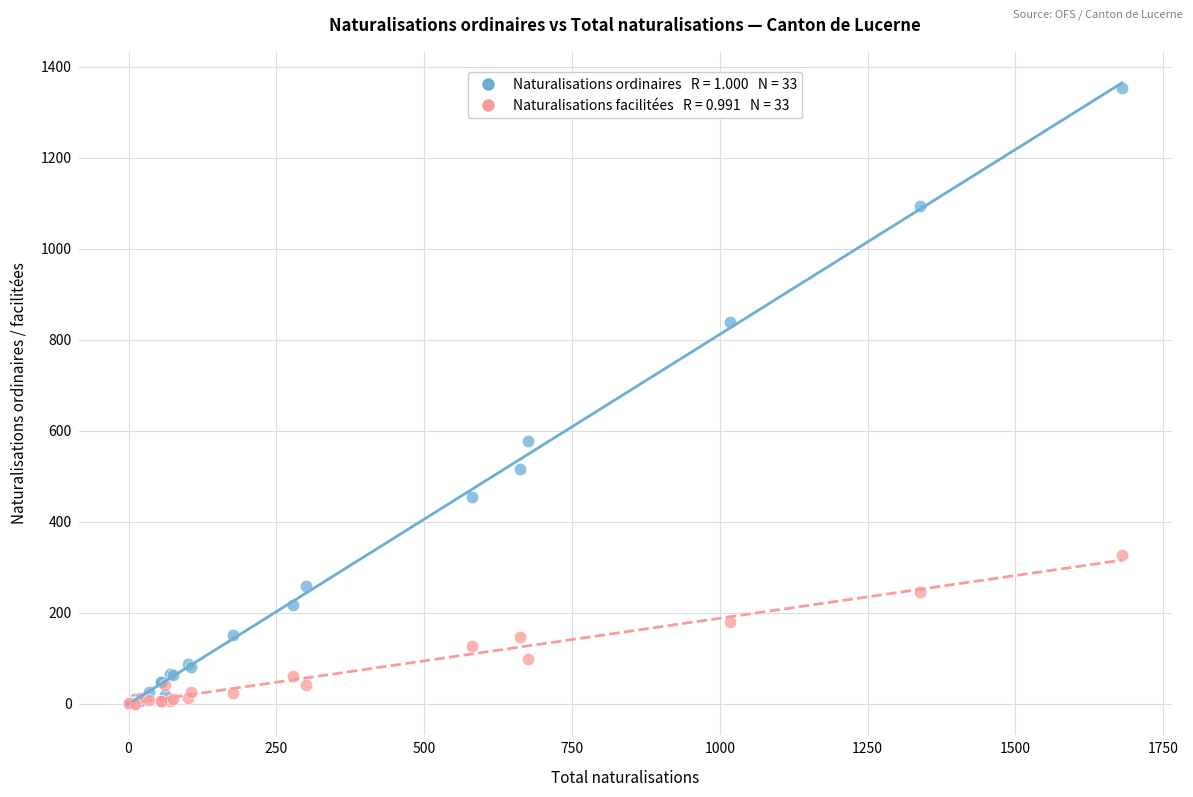

Across all series, what Y value is closest to 676?

578